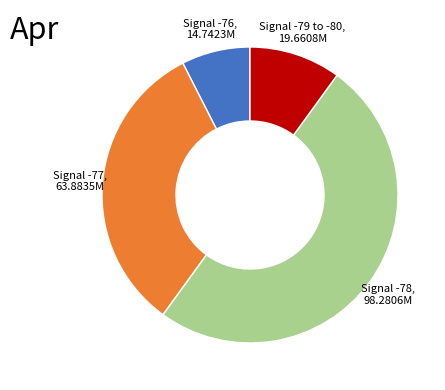

Does Signal -76, 14.7423M account for over 50% of the chart?

No